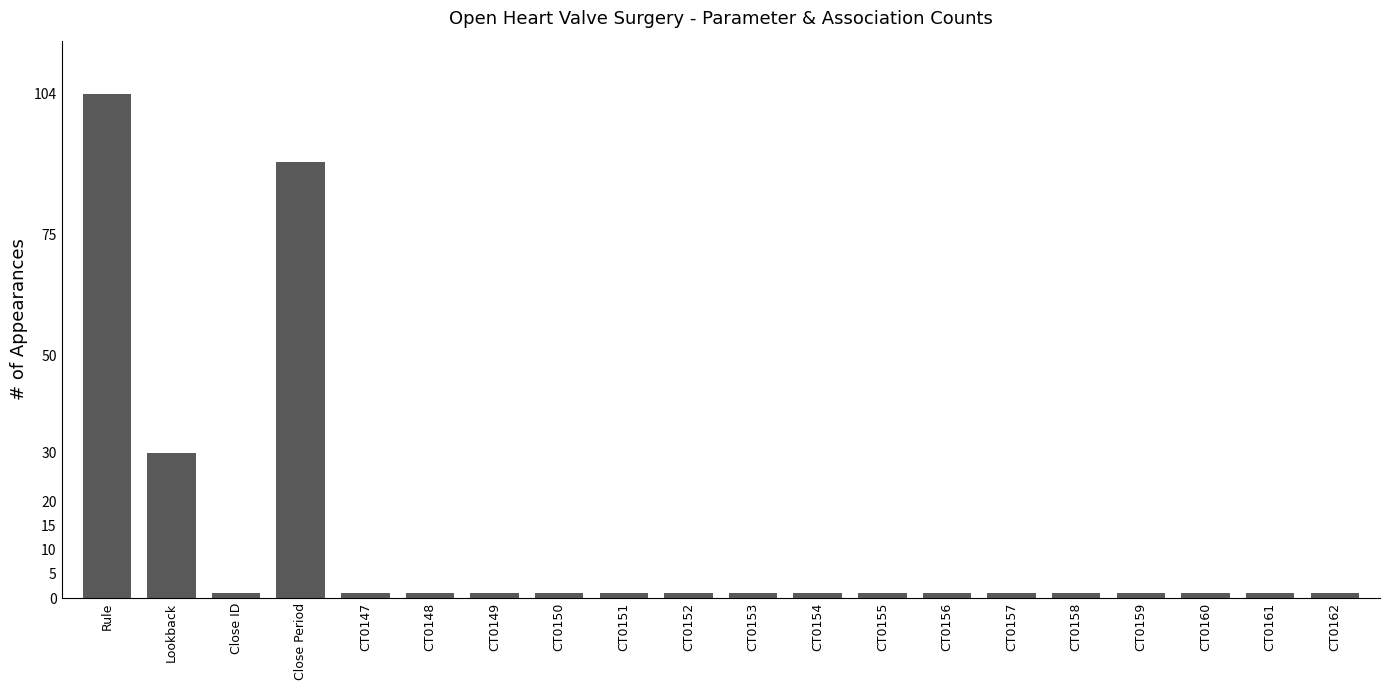

What is the minimum value shown in the chart?

1